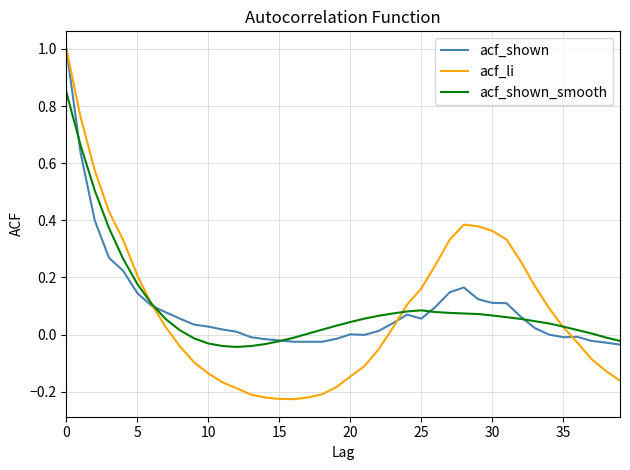

What is the greatest value displayed?

1.0